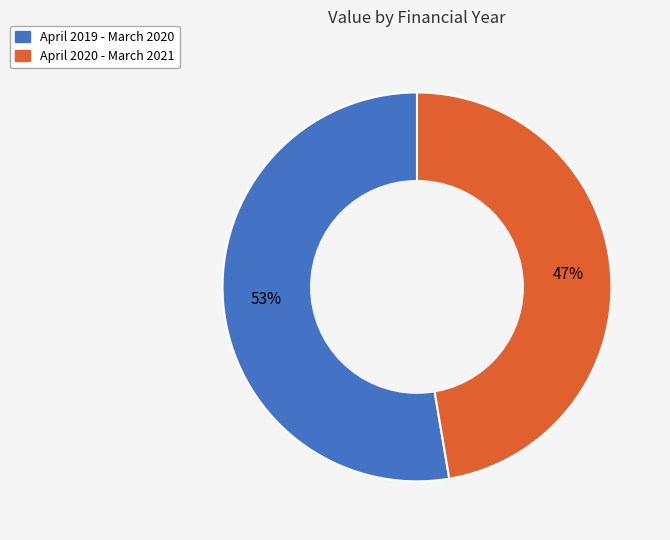

The April 2020 - March 2021 slice represents 53% of the pie. True or false?

False